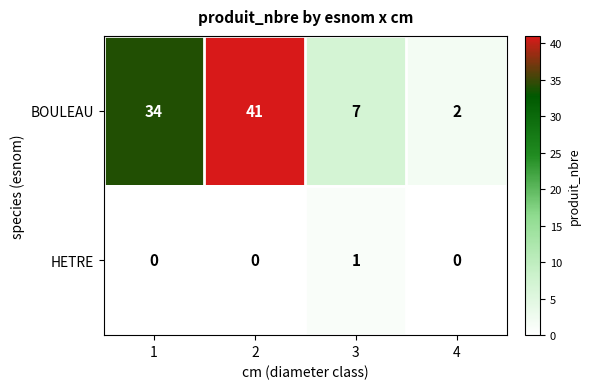

Count the number of categories in the chart.

4